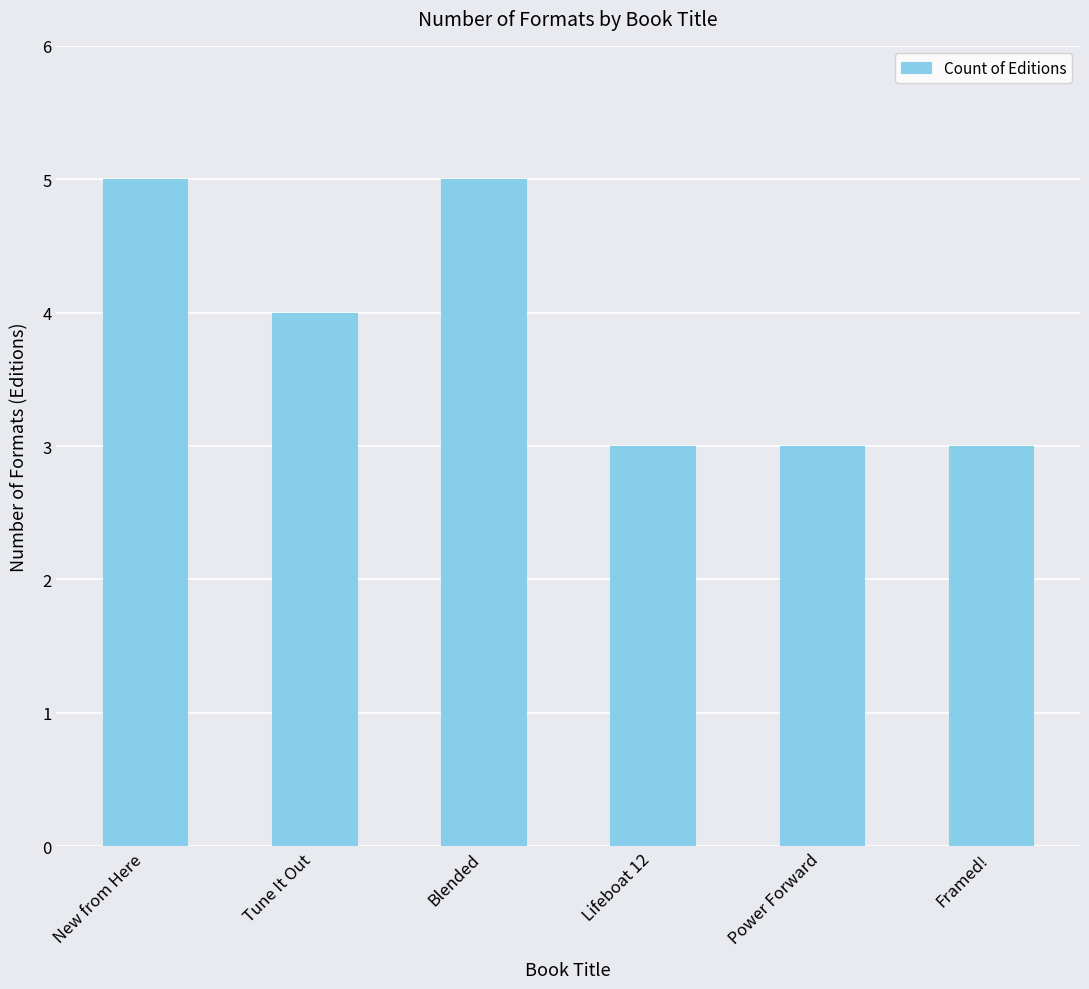

At which label is the value closest to 4?

Tune It Out